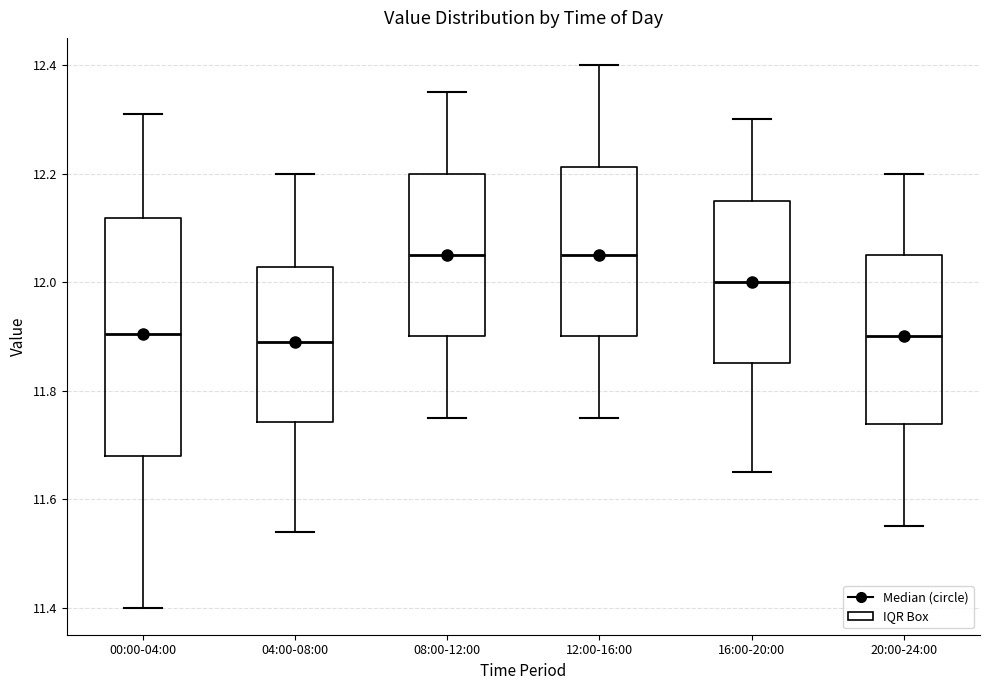

Reading left to right, read every box against the y-axis: the position of its median line, the range the box covers, and the ends of its whiskers. The values are not printed on the chart, so give them approximately, as read against the axis.

00:00-04:00: median 11.90, box 11.68 to 12.12, whiskers 11.40 to 12.32
04:00-08:00: median 11.90, box 11.74 to 12.02, whiskers 11.54 to 12.20
08:00-12:00: median 12.06, box 11.90 to 12.20, whiskers 11.76 to 12.36
12:00-16:00: median 12.06, box 11.90 to 12.22, whiskers 11.76 to 12.40
16:00-20:00: median 12.00, box 11.86 to 12.16, whiskers 11.66 to 12.30
20:00-24:00: median 11.90, box 11.74 to 12.06, whiskers 11.56 to 12.20